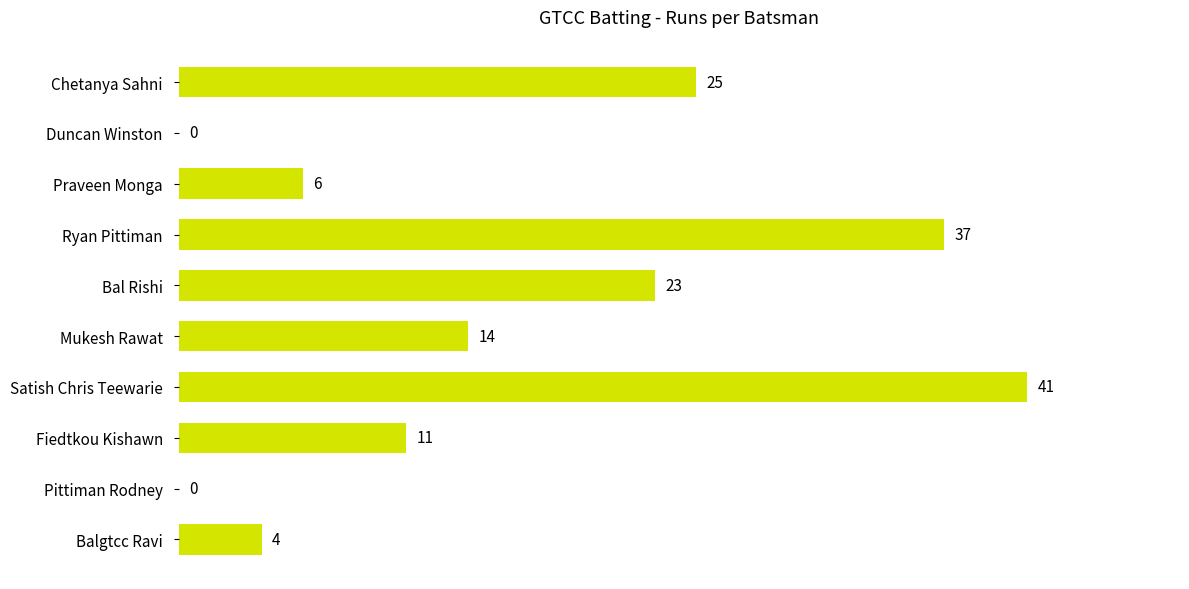

Which has a higher value, Pittiman Rodney or Bal Rishi?

Bal Rishi